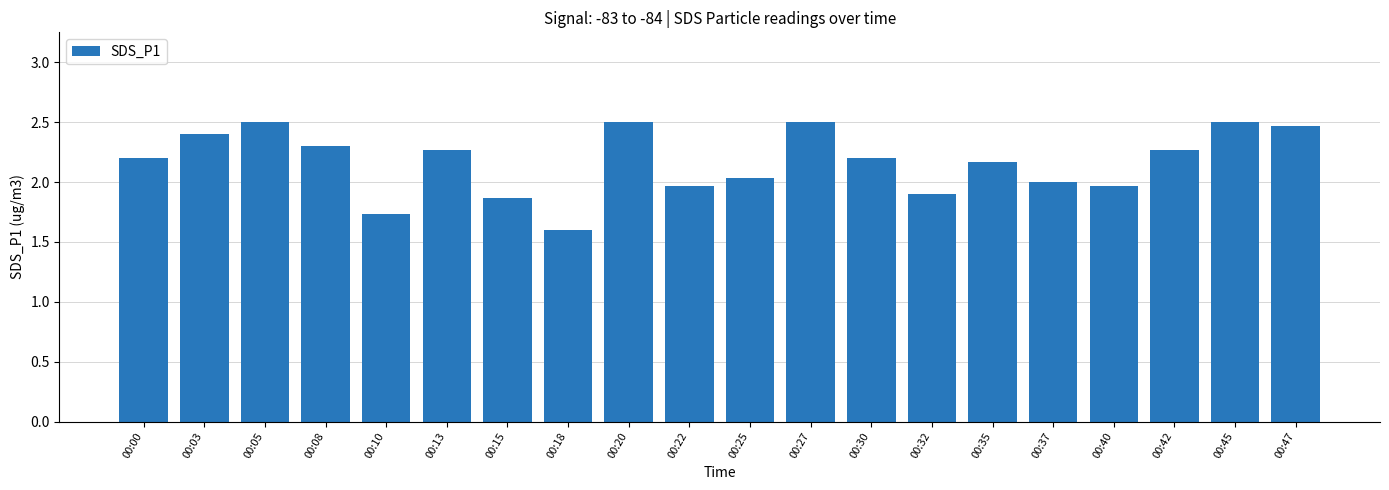

Reading right to left, list all the values displayed in this chart.

00:47=2.5	00:45=2.5	00:42=2.3	00:40=2.0	00:37=2.0	00:35=2.2	00:32=1.9	00:30=2.2	00:27=2.5	00:25=2.0	00:22=2.0	00:20=2.5	00:18=1.6	00:15=1.9	00:13=2.3	00:10=1.7	00:08=2.3	00:05=2.5	00:03=2.4	00:00=2.2